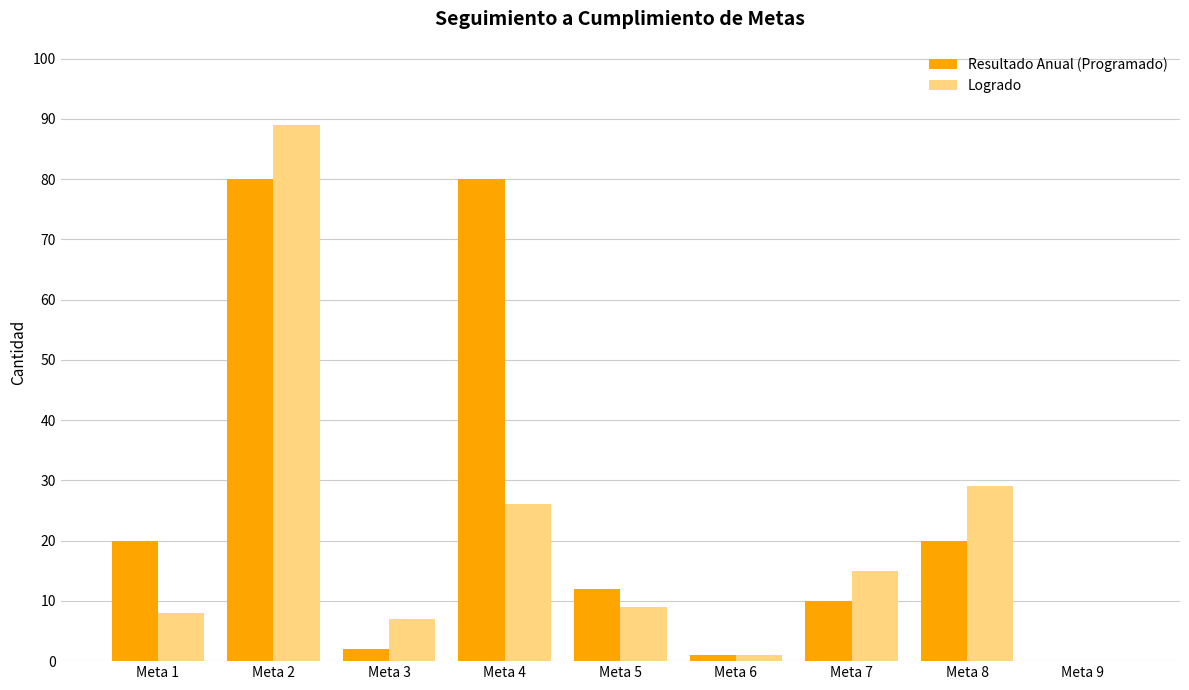

The Resultado Anual (Programado) series shows 2 at Meta 7. True or false?

False